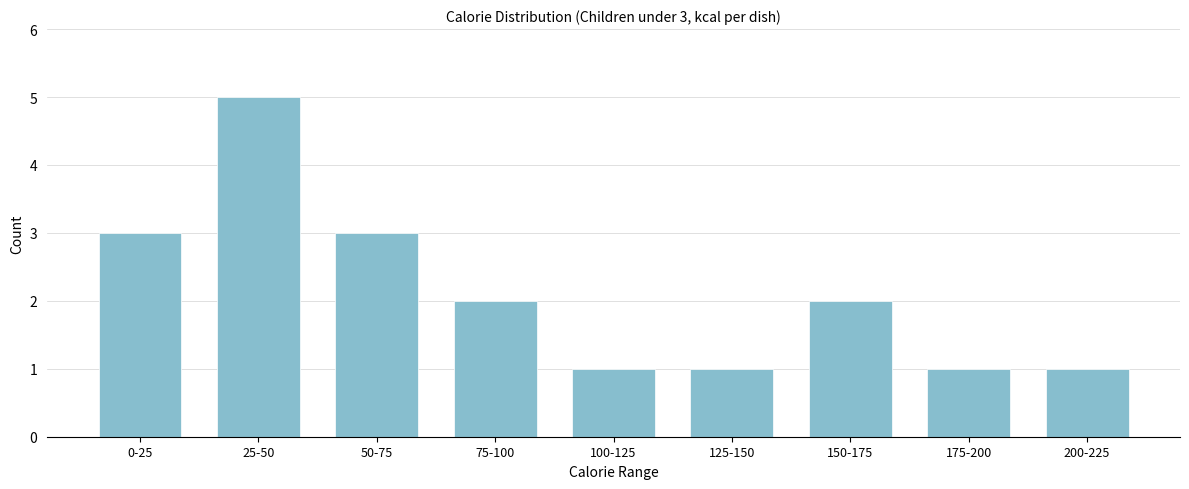

Reading right to left, what are all the values shown in this chart?

1	1	2	1	1	2	3	5	3